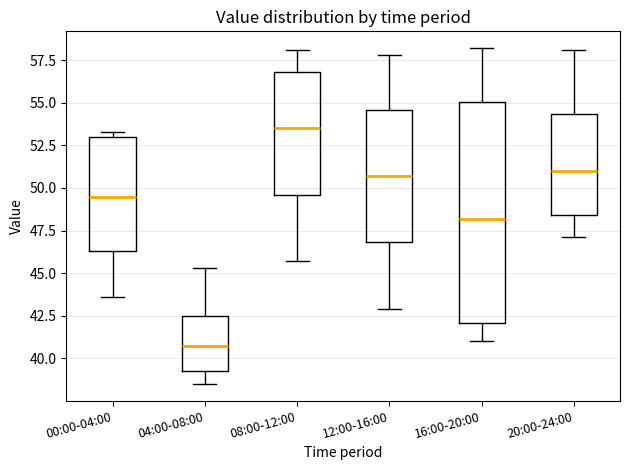

Reading left to right, transcribe this box plot: for each box, give where its median line is, the range the box spans, and where its two whiskers end, as read against the y-axis. The values are not printed on the chart, so give them approximately, as read against the axis.

00:00-04:00: median 49.5, box 46.5 to 53.0, whiskers 43.5 to 53.5
04:00-08:00: median 41.0, box 39.5 to 42.5, whiskers 38.5 to 45.5
08:00-12:00: median 53.5, box 49.5 to 57.0, whiskers 45.5 to 58.0
12:00-16:00: median 50.5, box 47.0 to 54.5, whiskers 43.0 to 58.0
16:00-20:00: median 48.0, box 42.0 to 55.0, whiskers 41.0 to 58.0
20:00-24:00: median 51.0, box 48.5 to 54.5, whiskers 47.0 to 58.0